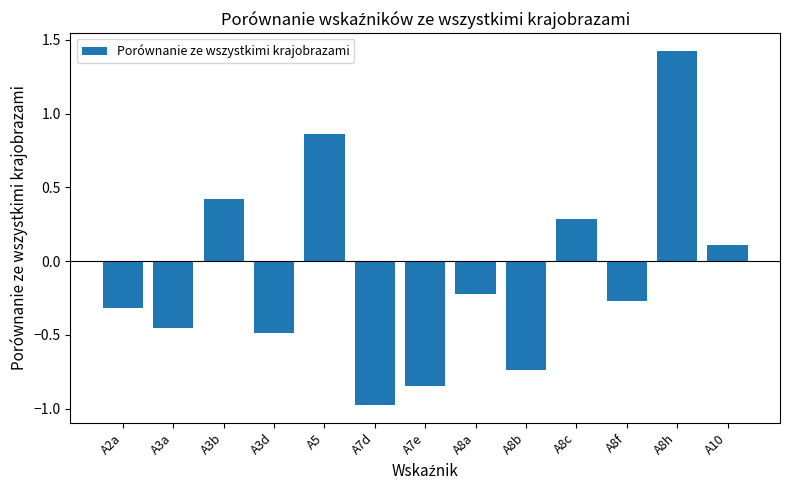

How many values are below zero?

8